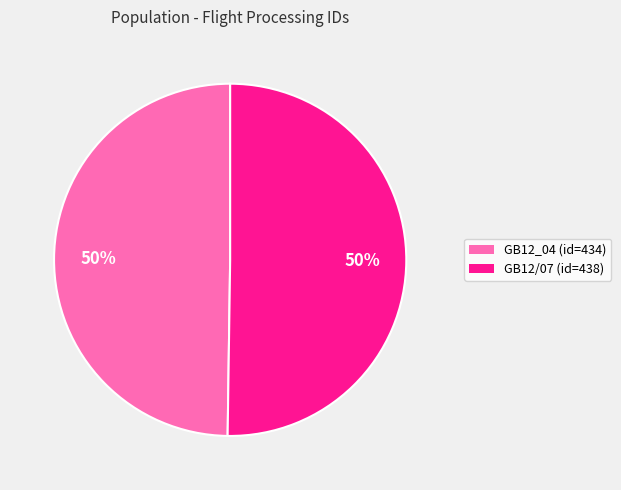

The GB12_04 (id=434) slice represents 50% of the pie. True or false?

True